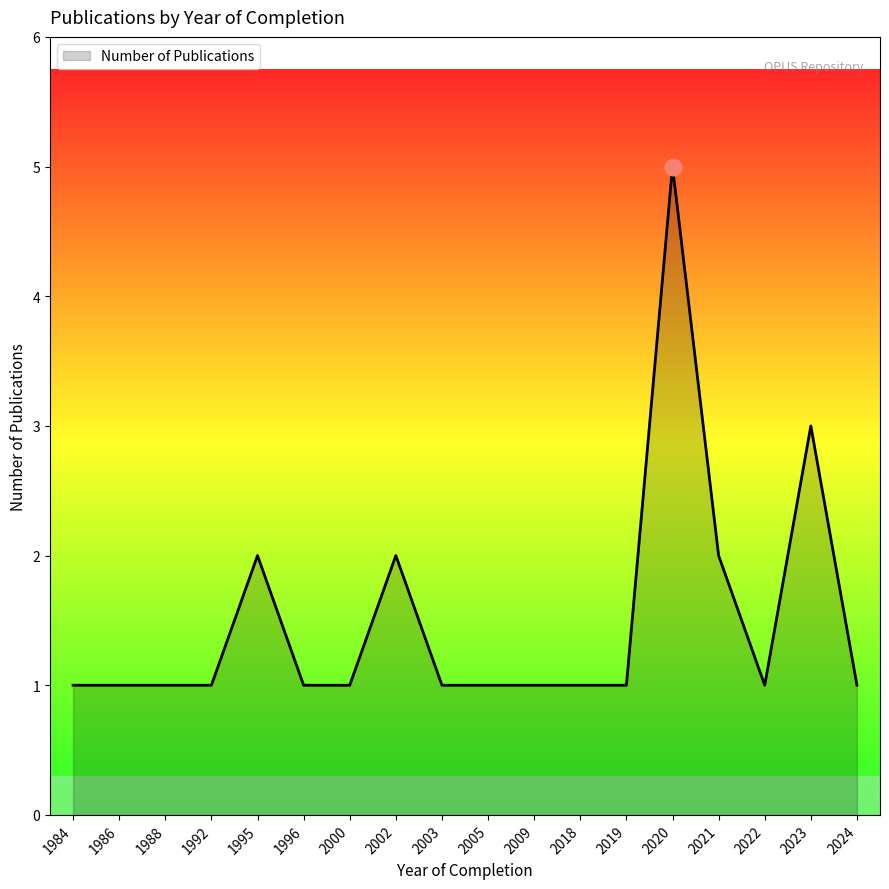

What is the difference between the maximum and minimum values?

4